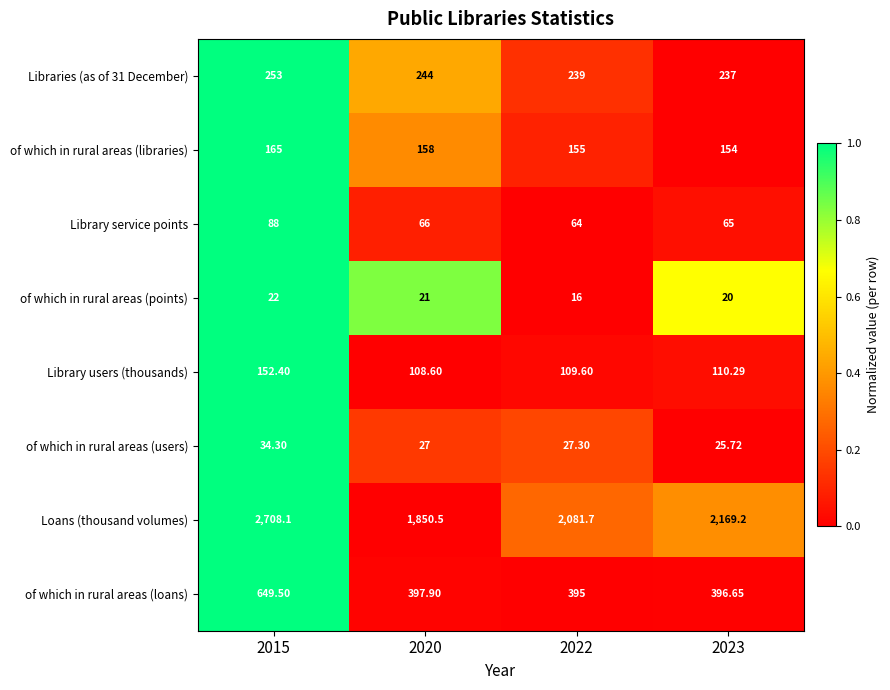

How many categories are shown in the chart?

4